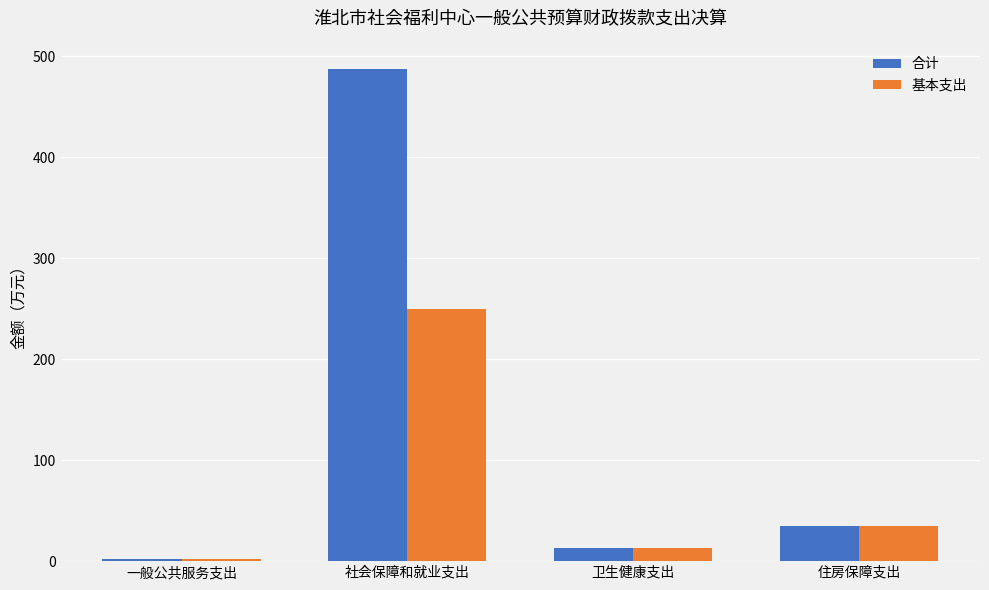

True or false: 基本支出 has a value of 75.9 at 社会保障和就业支出.

False